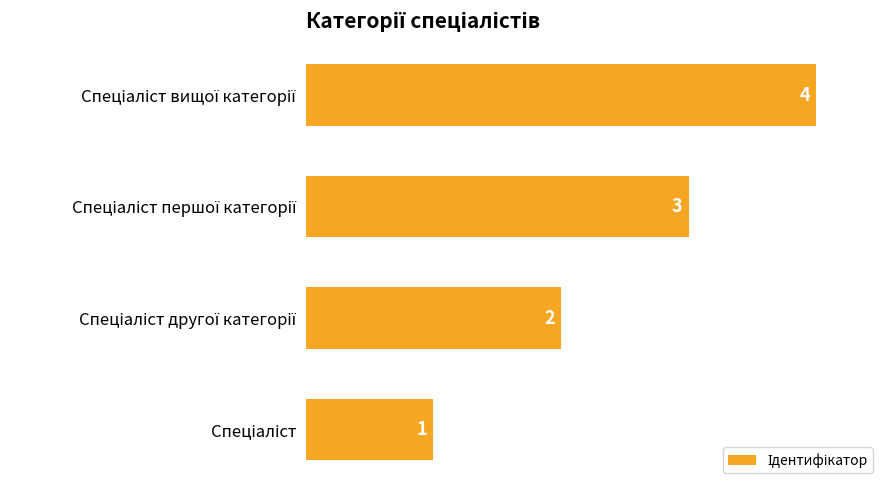

What is the difference between the maximum and minimum values?

3